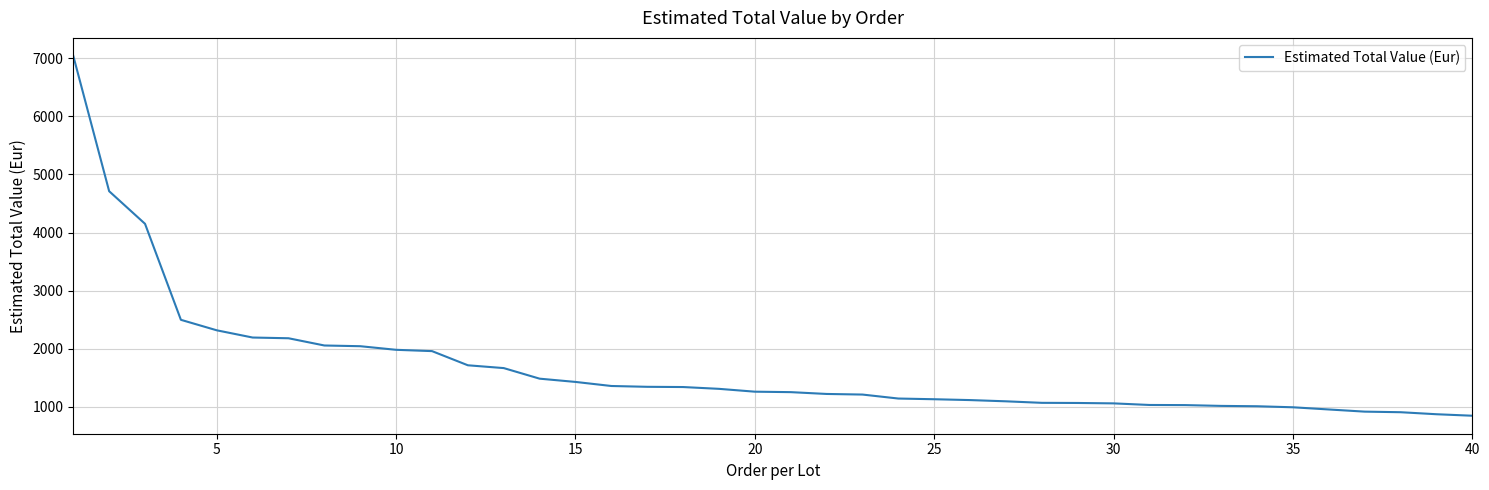

What is the difference between the maximum and minimum values?

6196.2